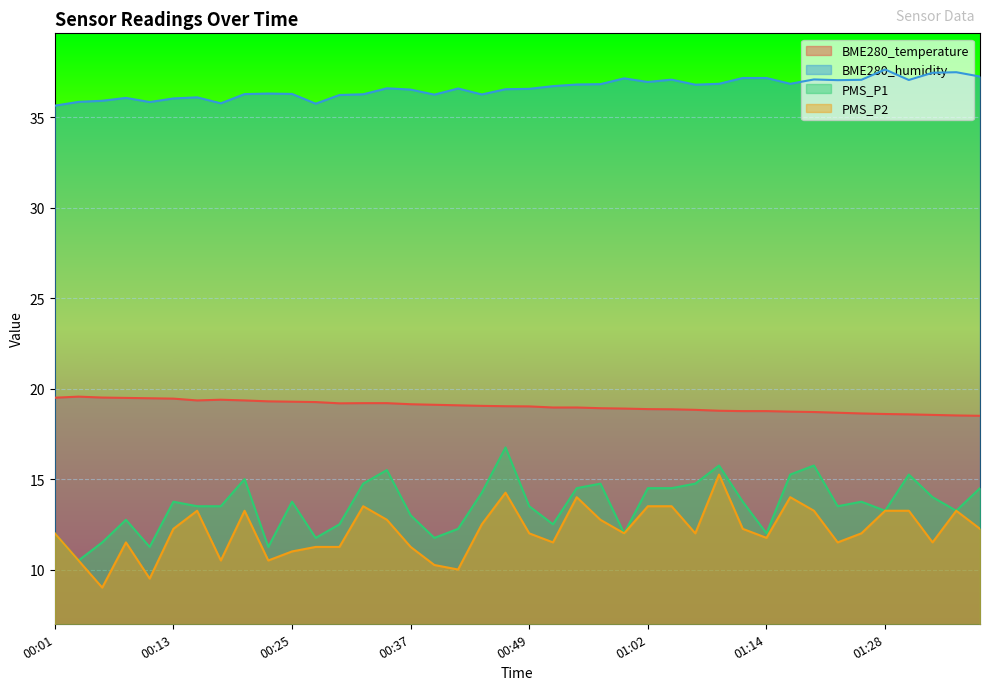

At how many categories does at least one series exceed 16?

40